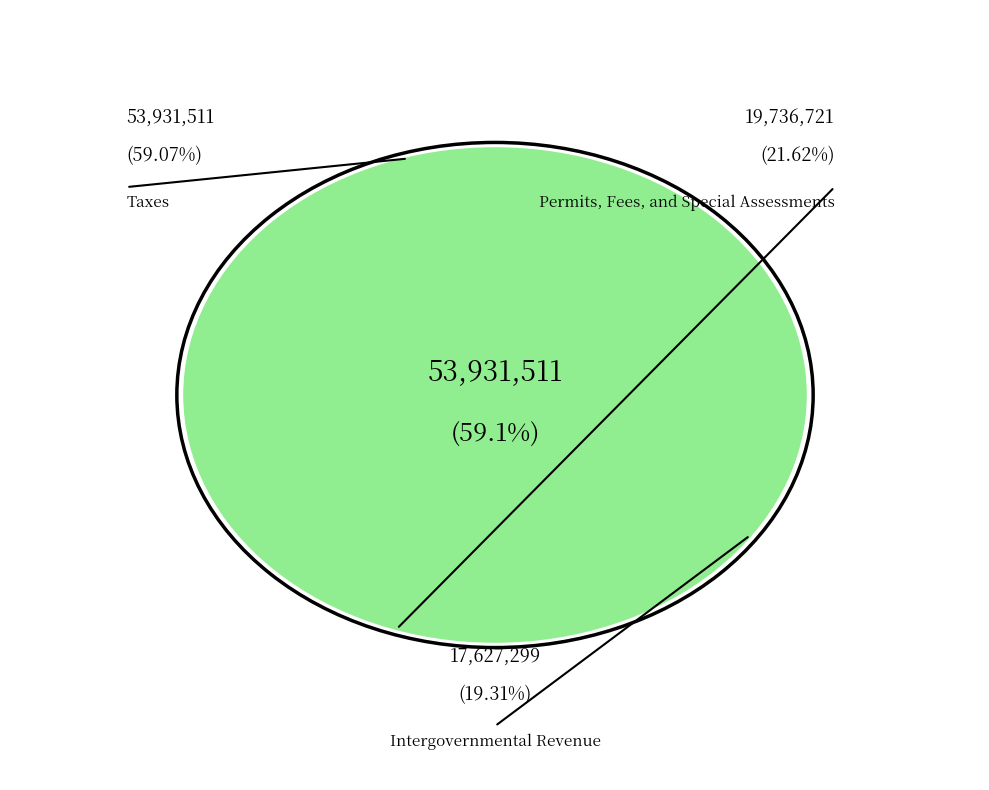

To the nearest percent, what is the difference between the Permits, Fees, and Special Assessments and Taxes slice percentages?

37%